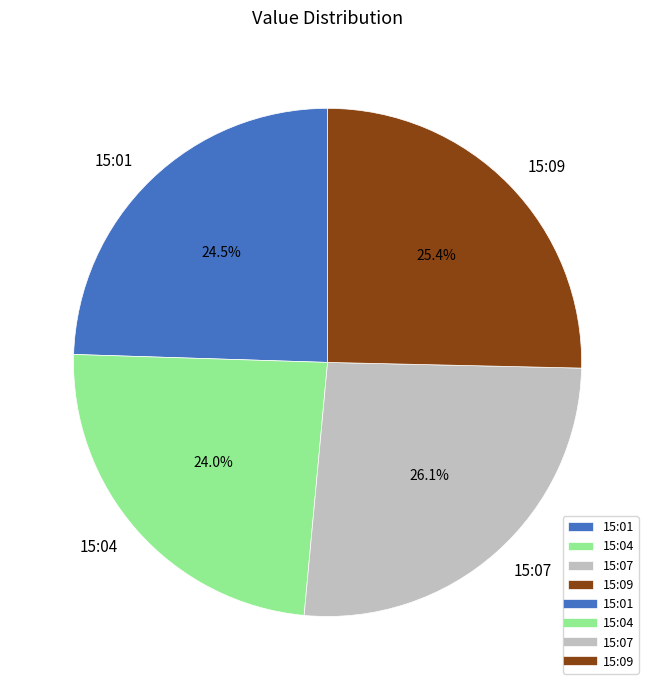

Which slice is the largest?

15:07